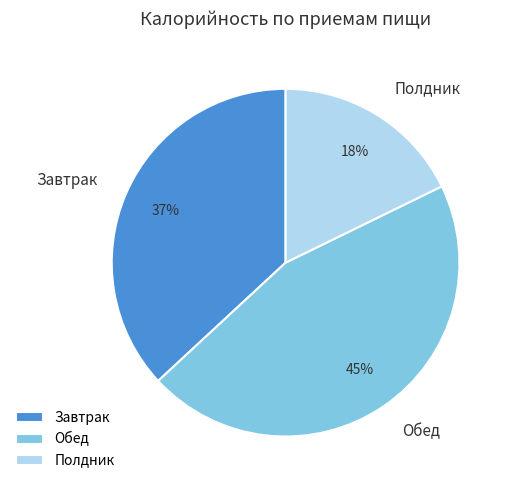

Is the sum of Обед and Полдник greater than half?

Yes